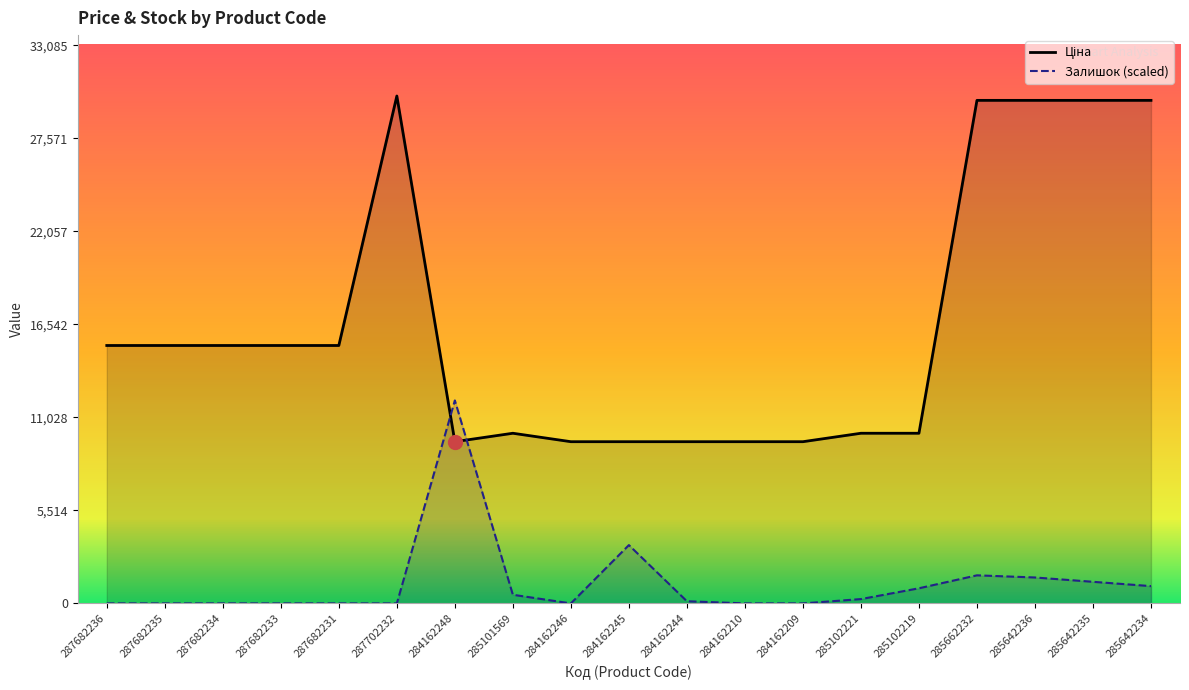

Is it true that Ціна equals 29819.2 at 285642234?

True